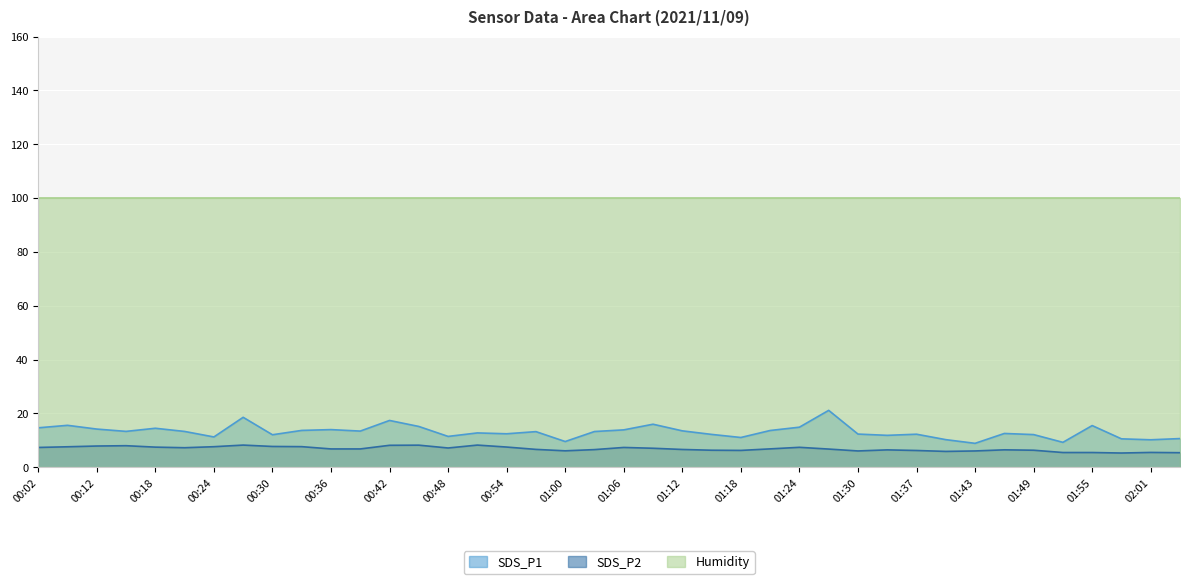

Which series changed the most between 01:24 and 01:46?

SDS_P1